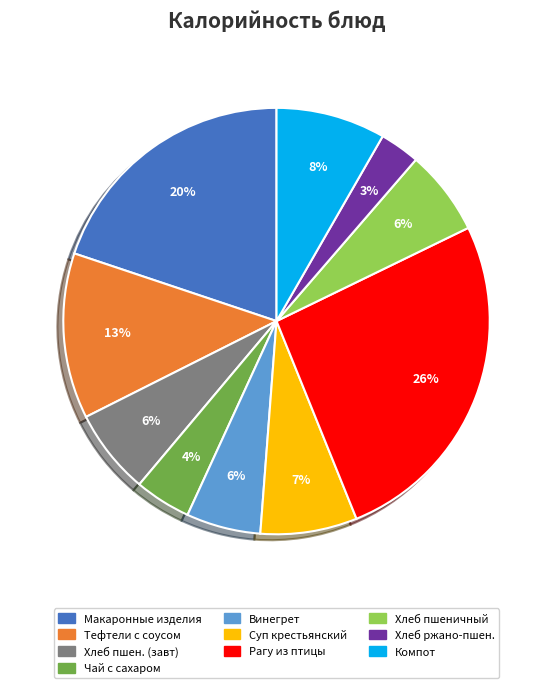

To the nearest percent, what is the difference between the largest and smallest slice percentages?

23%